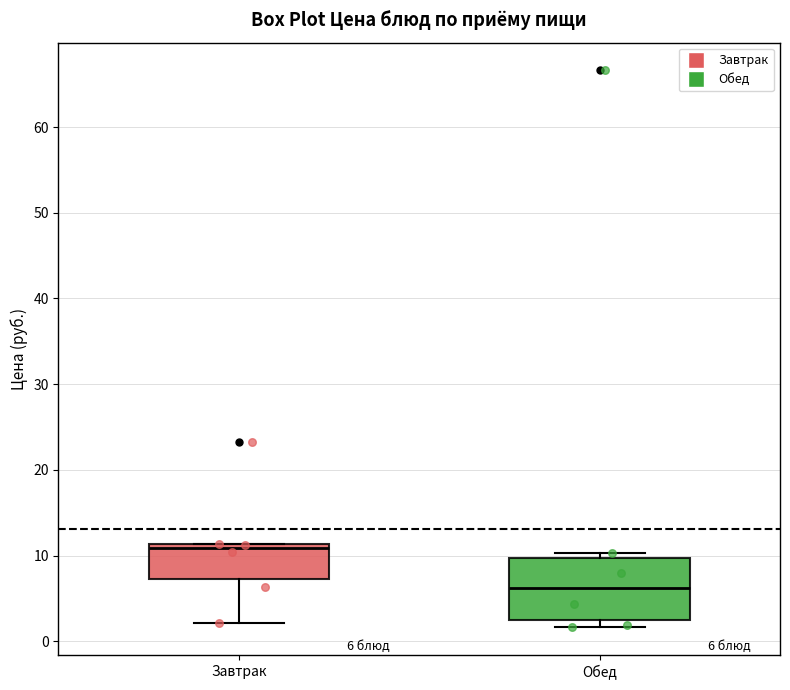

Which box's median line is the highest?

Завтрак